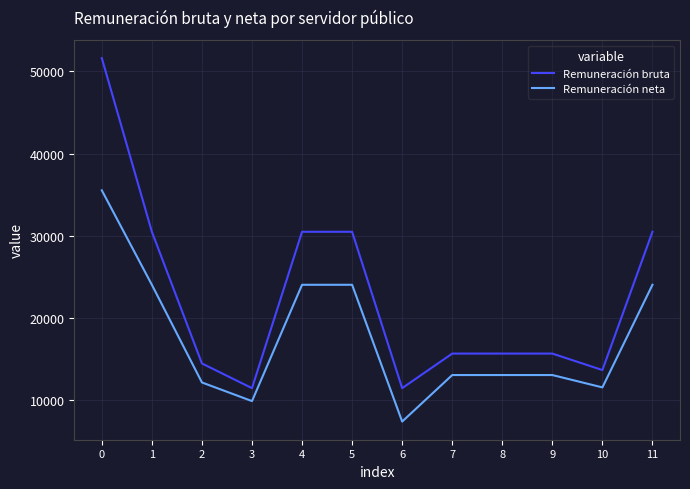

What is the maximum value shown in the chart?

51594.0